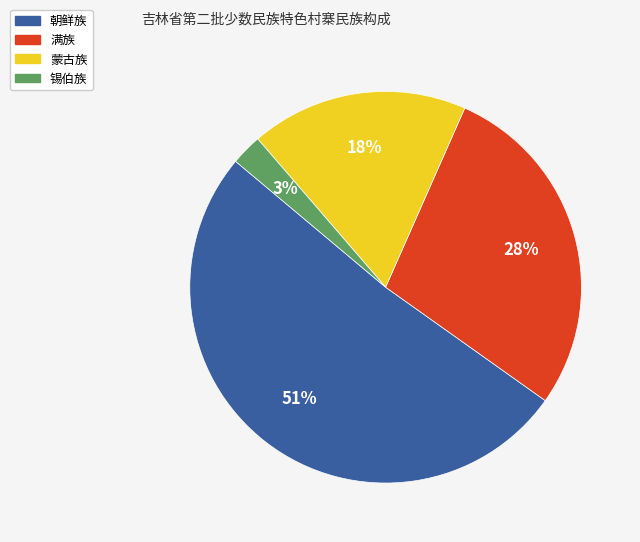

To the nearest percent, what is the average slice percentage?

25%